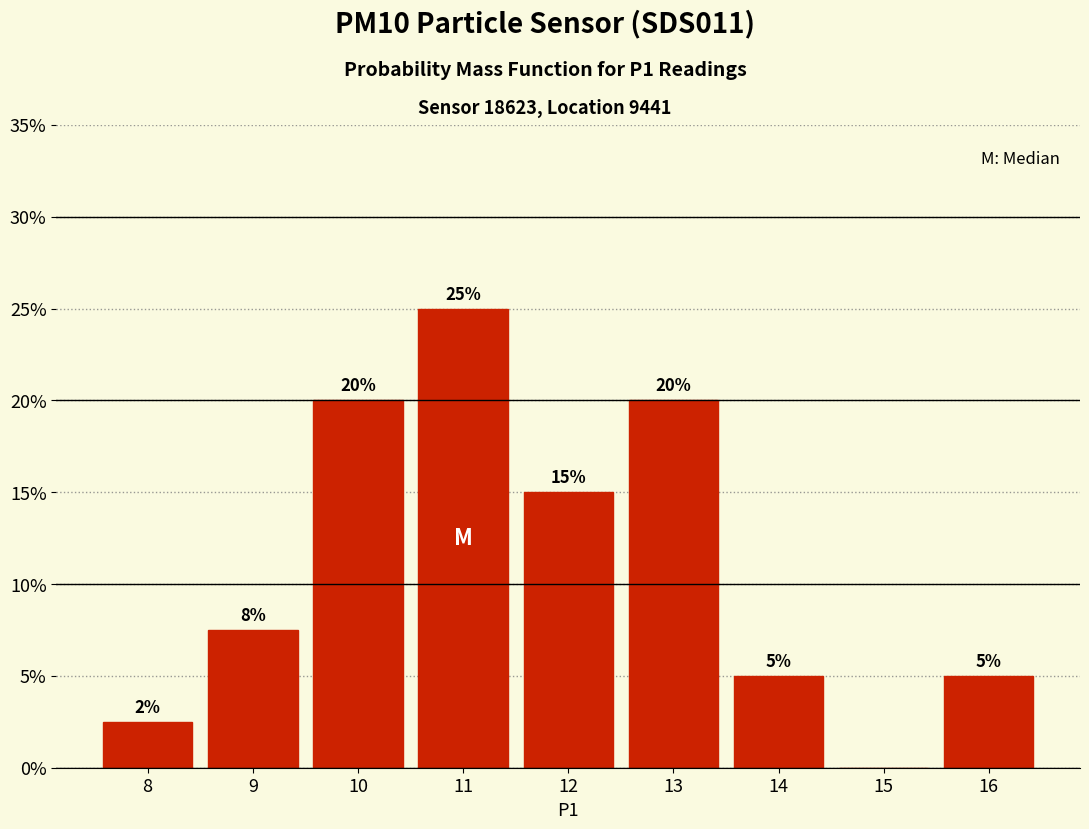

Between 9 and 8, which is larger?

9